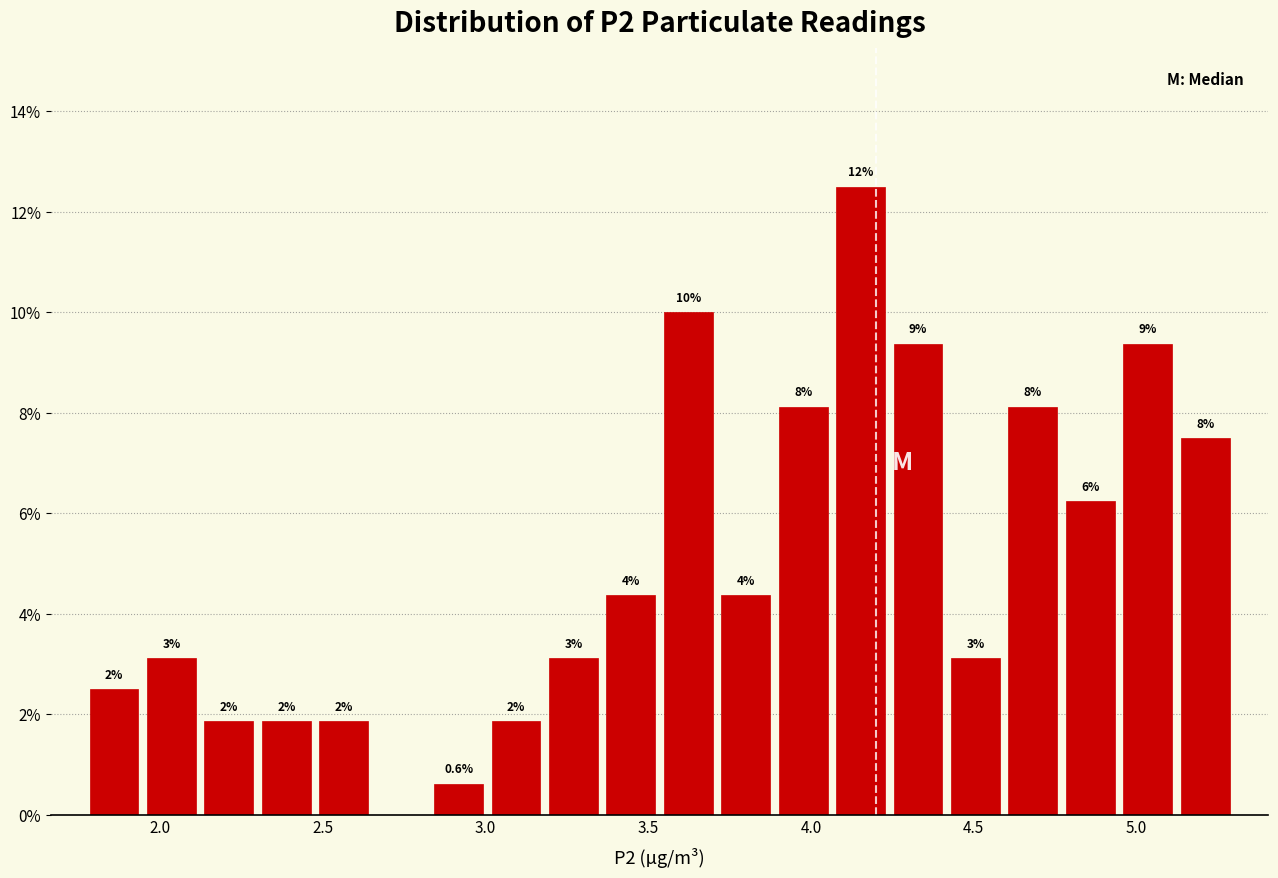

Read against the x-axis, roughly where is the centre of the tallest bar?

4.15